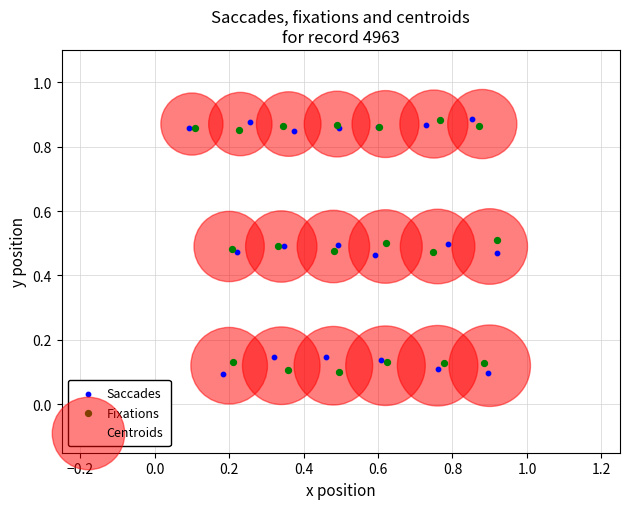

What are all the series names shown in the legend?

Saccades, Fixations, Centroids